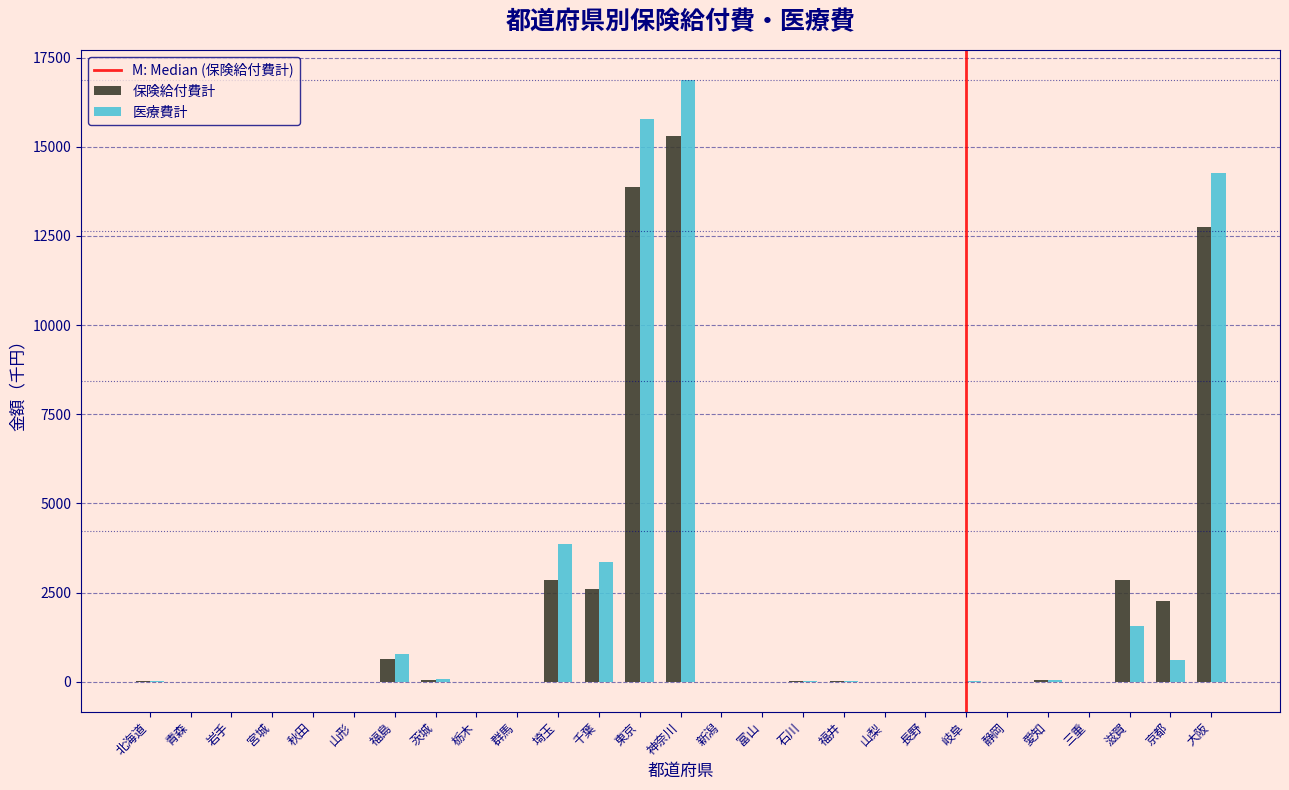

At which category does the chart reach its peak across all series?

神奈川